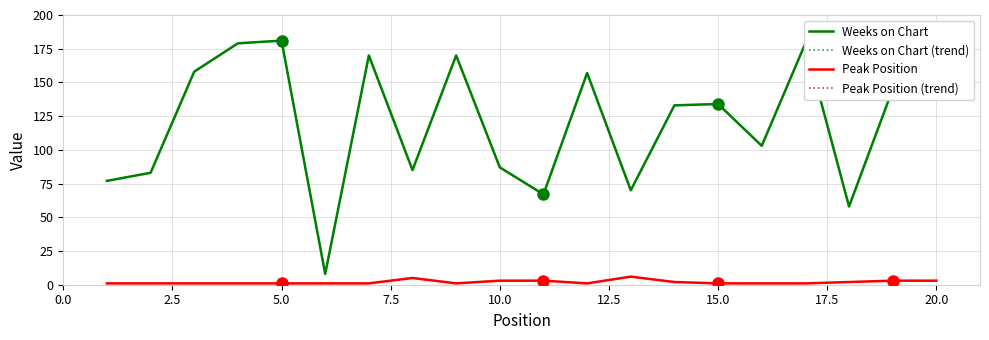

Does the chart display data point markers on the line(s)?

No